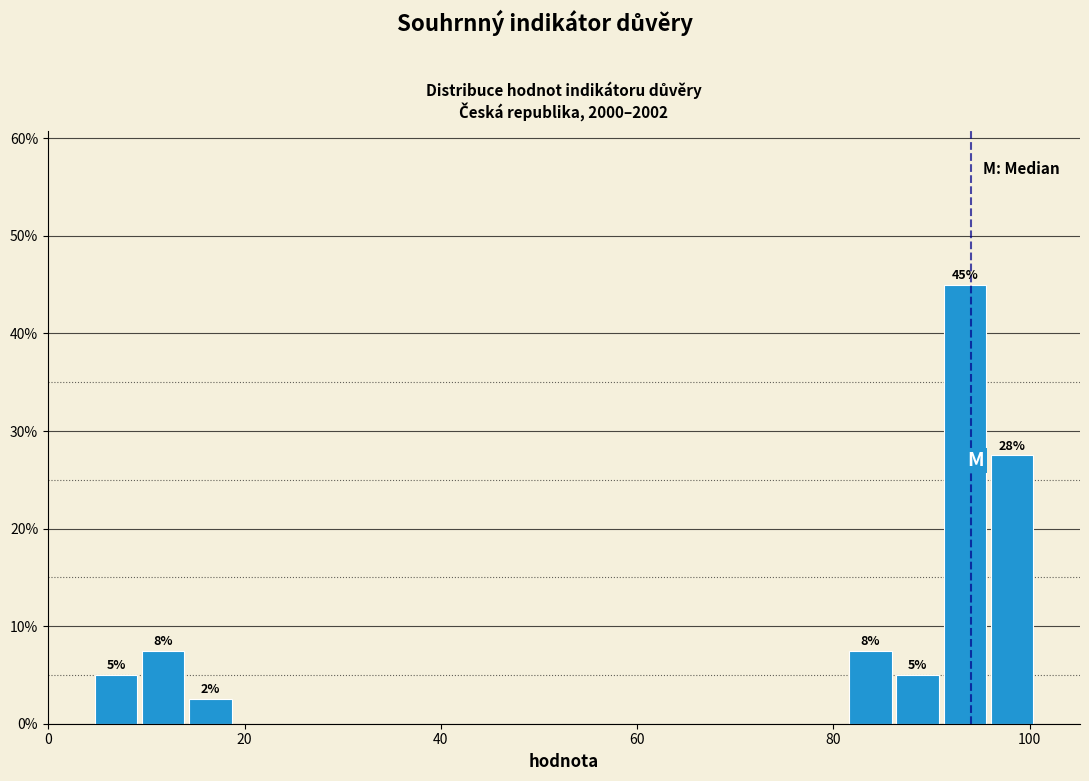

Around what value on the x-axis is the tallest bar? Give the approximate position of its centre, as read against the axis.

94